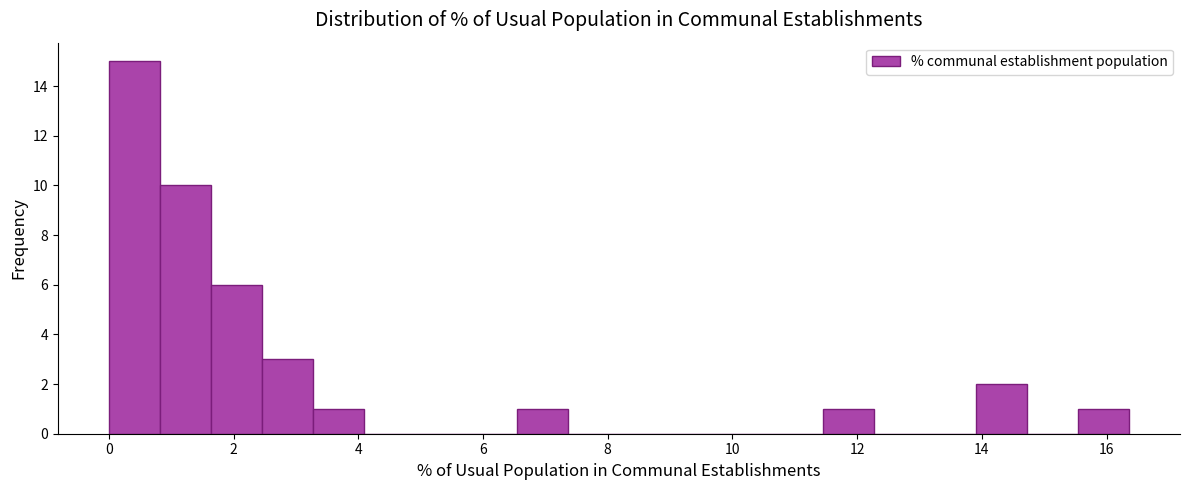

Reading left to right, transcribe this chart: for each bar, give the range it covers on the x-axis and its height. Neither the bar edges nor the heights are printed on the chart, so give them approximately, as read against the axes.

0.0 to 0.8: 15
0.8 to 1.6: 10
1.6 to 2.4: 6
2.4 to 3.2: 3
3.2 to 4.0: 1
4.0 to 5.0: 0
5.0 to 5.8: 0
5.8 to 6.6: 0
6.6 to 7.4: 1
7.4 to 8.2: 0
8.2 to 9.0: 0
9.0 to 9.8: 0
9.8 to 10.6: 0
10.6 to 11.4: 0
11.4 to 12.2: 1
12.2 to 13.0: 0
13.0 to 14.0: 0
14.0 to 14.8: 2
14.8 to 15.6: 0
15.6 to 16.4: 1